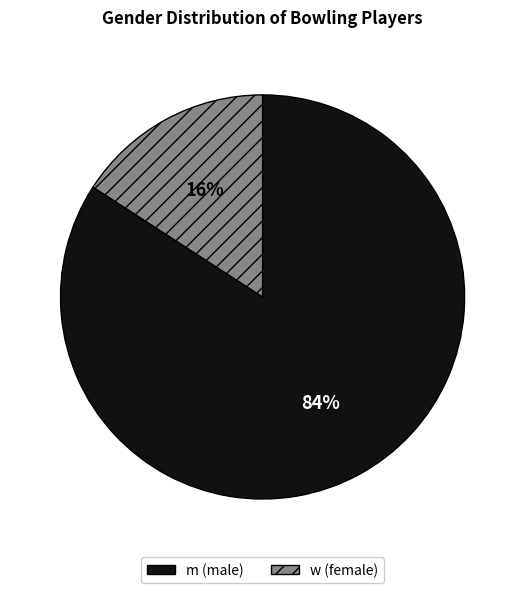

To the nearest percent, what percentage of the pie is w?

16%